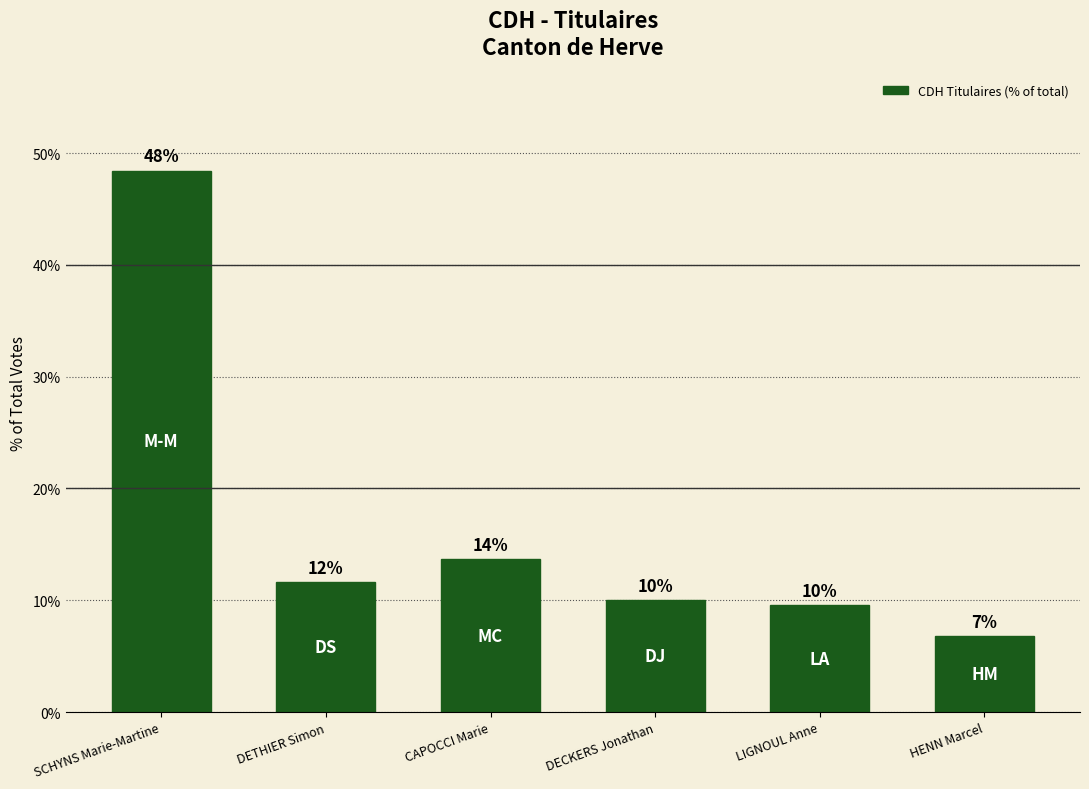

Rank the categories by value from lowest to highest.

HENN Marcel, LIGNOUL Anne, DECKERS Jonathan, DETHIER Simon, CAPOCCI Marie, SCHYNS Marie-Martine